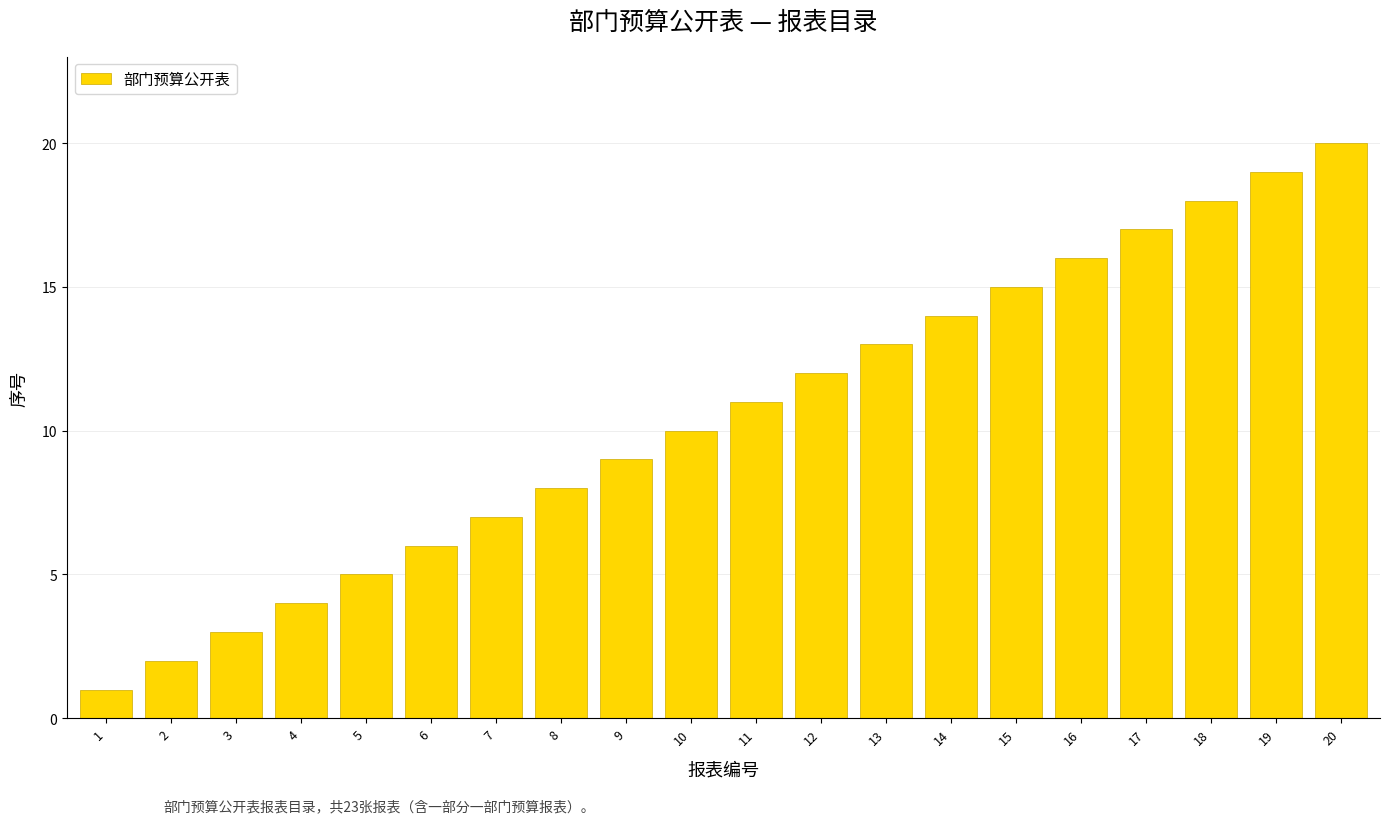

True or false: the data shows 2 at 2.

True